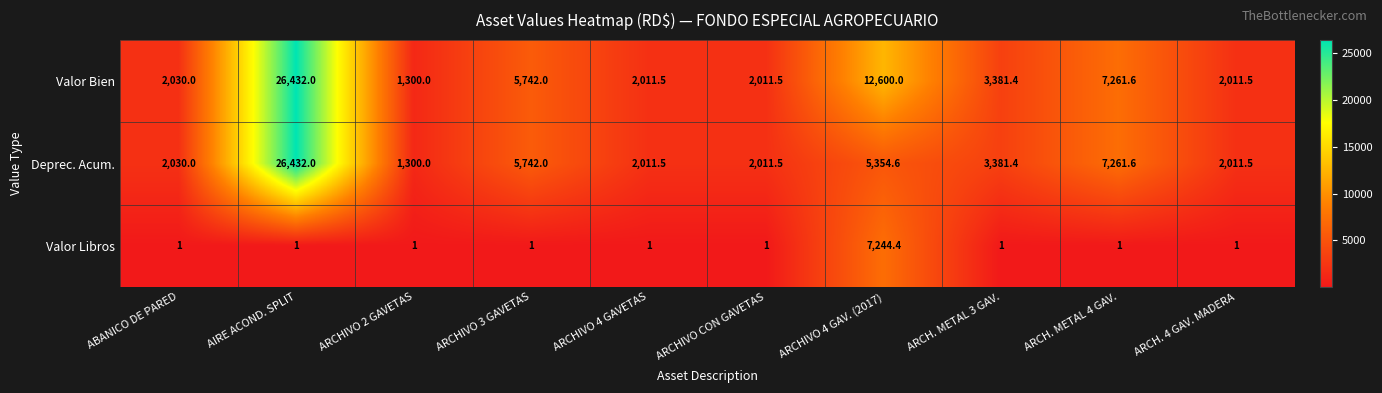

Count the number of categories in the chart.

10